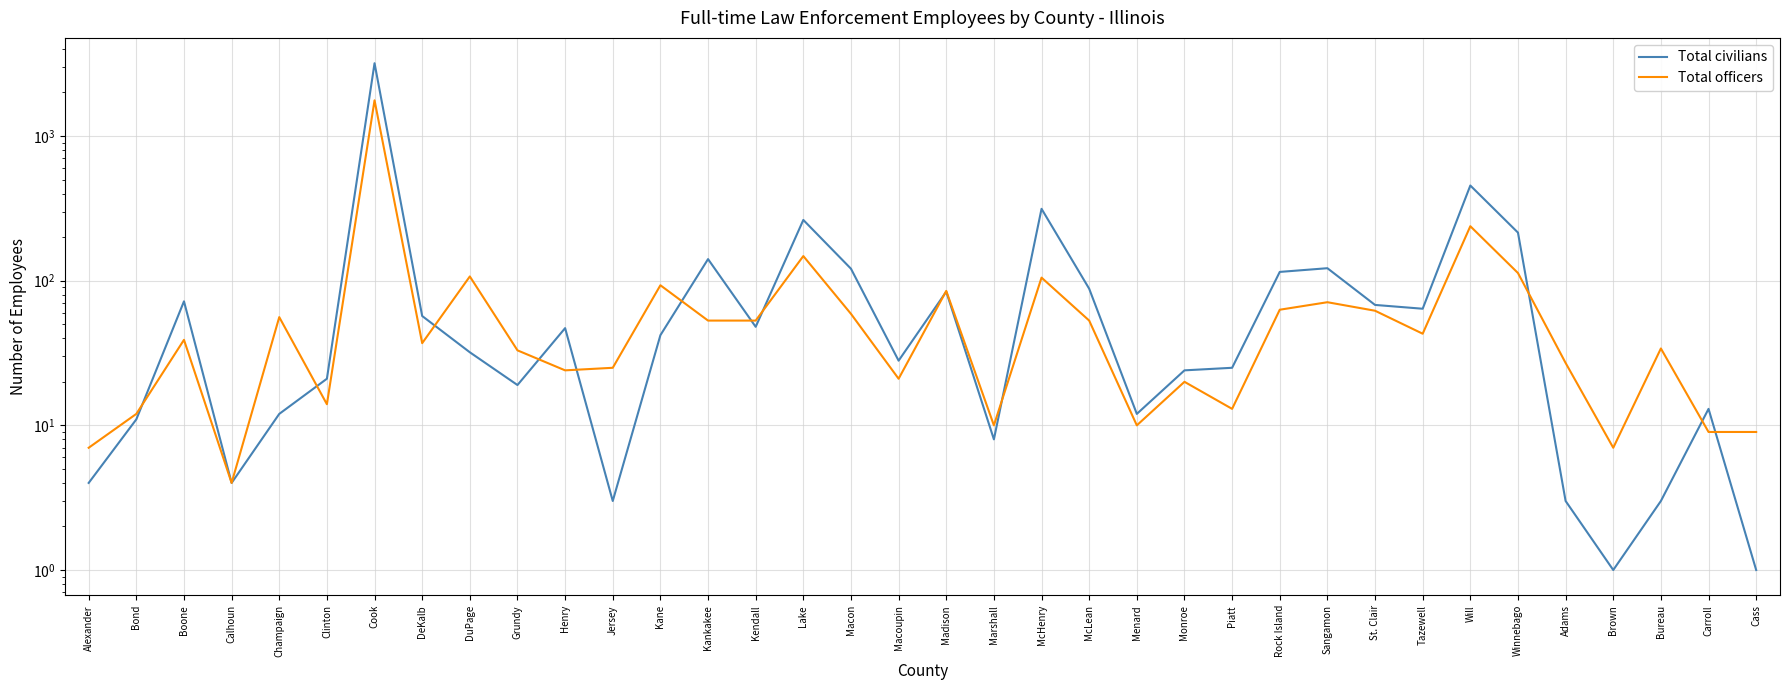

List the labels in order of Total civilians value, largest first.

Cook, Will, McHenry, Lake, Winnebago, Kankakee, Sangamon, Macon, Rock Island, McLean, Madison, Boone, St. Clair, Tazewell, DeKalb, Kendall, Henry, Kane, DuPage, Macoupin, Piatt, Monroe, Clinton, Grundy, Carroll, Champaign, Menard, Bond, Marshall, Alexander, Calhoun, Jersey, Adams, Bureau, Brown, Cass